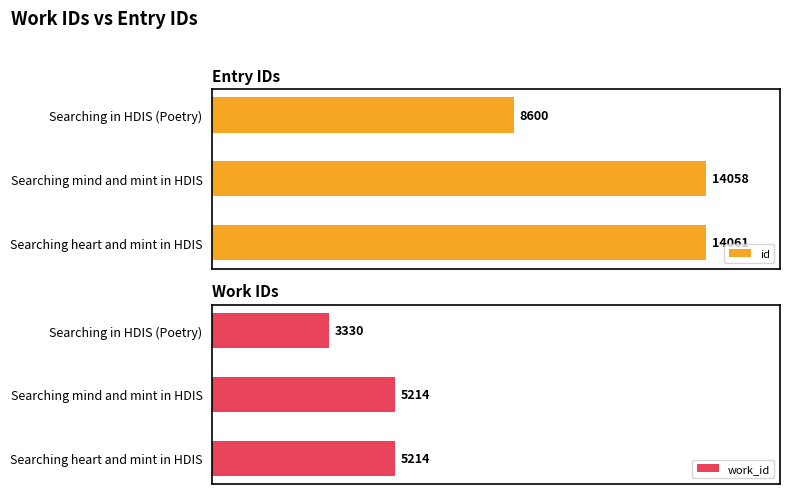

At which category is the sum across all series the highest?

Searching heart and mint in HDIS